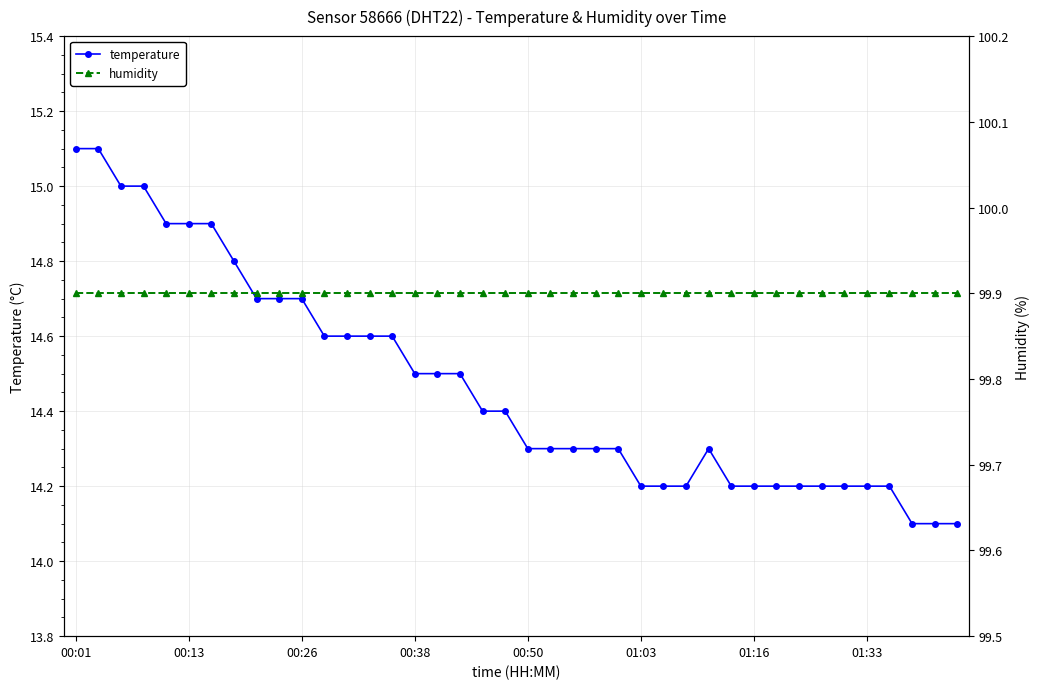

Reading left to right, transcribe all the data shown in this chart.

temperature: 15.1	15.1	15.0	15.0	14.9	14.9	14.9	14.8	14.7	14.7	14.7	14.6	14.6	14.6	14.6	14.5	14.5	14.5	14.4	14.4	14.3	14.3	14.3	14.3	14.3	14.2	14.2	14.2	14.3	14.2	14.2	14.2	14.2	14.2	14.2	14.2	14.2	14.1	14.1	14.1
humidity: 99.9	99.9	99.9	99.9	99.9	99.9	99.9	99.9	99.9	99.9	99.9	99.9	99.9	99.9	99.9	99.9	99.9	99.9	99.9	99.9	99.9	99.9	99.9	99.9	99.9	99.9	99.9	99.9	99.9	99.9	99.9	99.9	99.9	99.9	99.9	99.9	99.9	99.9	99.9	99.9